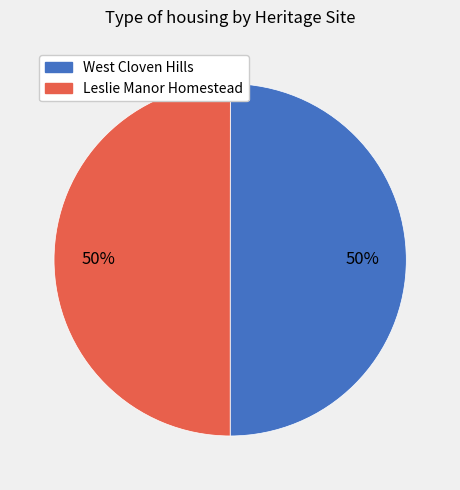

What is the ratio of the value at Leslie Manor Homestead to the value at West Cloven Hills?

1.0